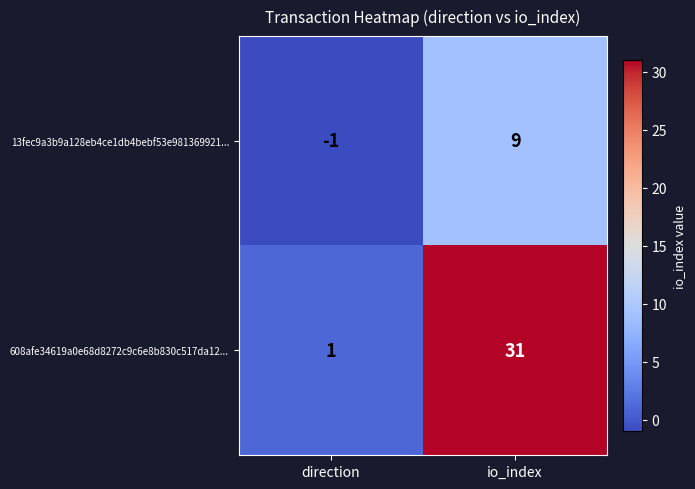

What is the average value of the 608afe34619a0e68d8272c9c6e8b830c517da12... series?

16